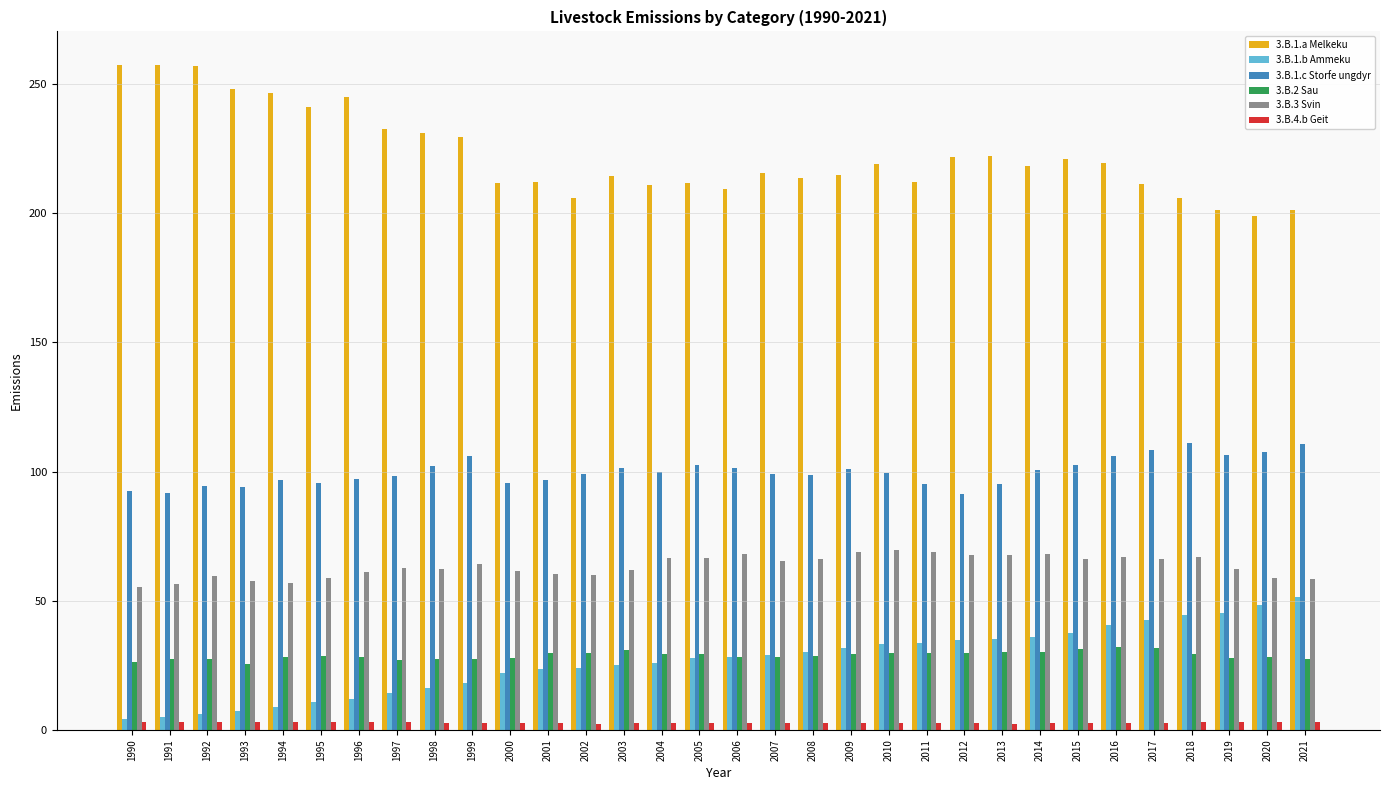

What is the greatest value displayed?

257.5